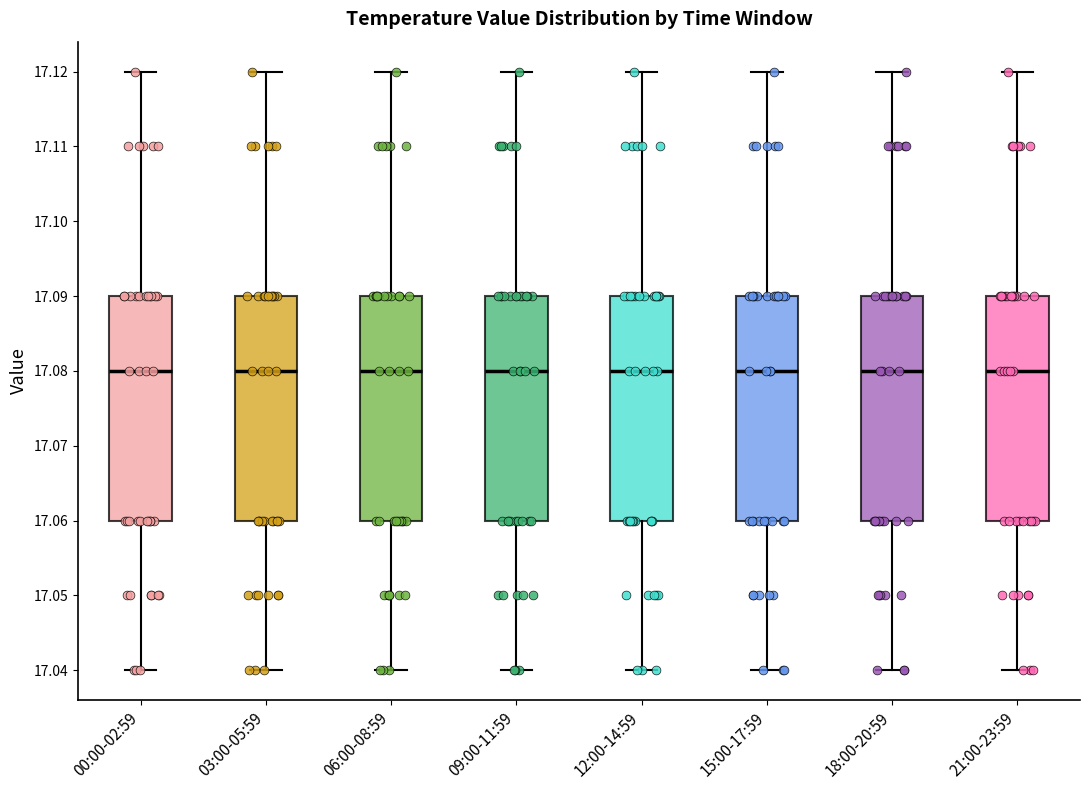

Reading left to right, transcribe this box plot: for each box, give where its median line is, the range the box spans, and where its two whiskers end, as read against the y-axis. The values are not printed on the chart, so give them approximately, as read against the axis.

00:00-02:59: median 17.08, box 17.06 to 17.09, whiskers 17.04 to 17.12
03:00-05:59: median 17.08, box 17.06 to 17.09, whiskers 17.04 to 17.12
06:00-08:59: median 17.08, box 17.06 to 17.09, whiskers 17.04 to 17.12
09:00-11:59: median 17.08, box 17.06 to 17.09, whiskers 17.04 to 17.12
12:00-14:59: median 17.08, box 17.06 to 17.09, whiskers 17.04 to 17.12
15:00-17:59: median 17.08, box 17.06 to 17.09, whiskers 17.04 to 17.12
18:00-20:59: median 17.08, box 17.06 to 17.09, whiskers 17.04 to 17.12
21:00-23:59: median 17.08, box 17.06 to 17.09, whiskers 17.04 to 17.12